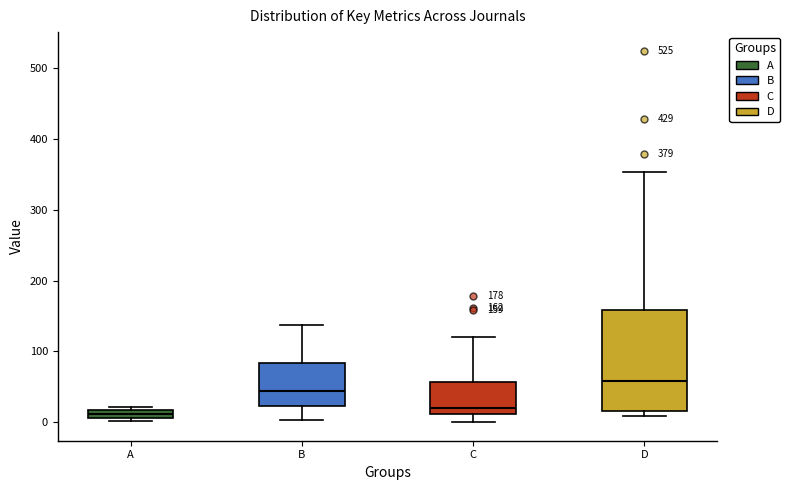

Comparing the boxes themselves (not the whiskers), which one is the tallest?

D